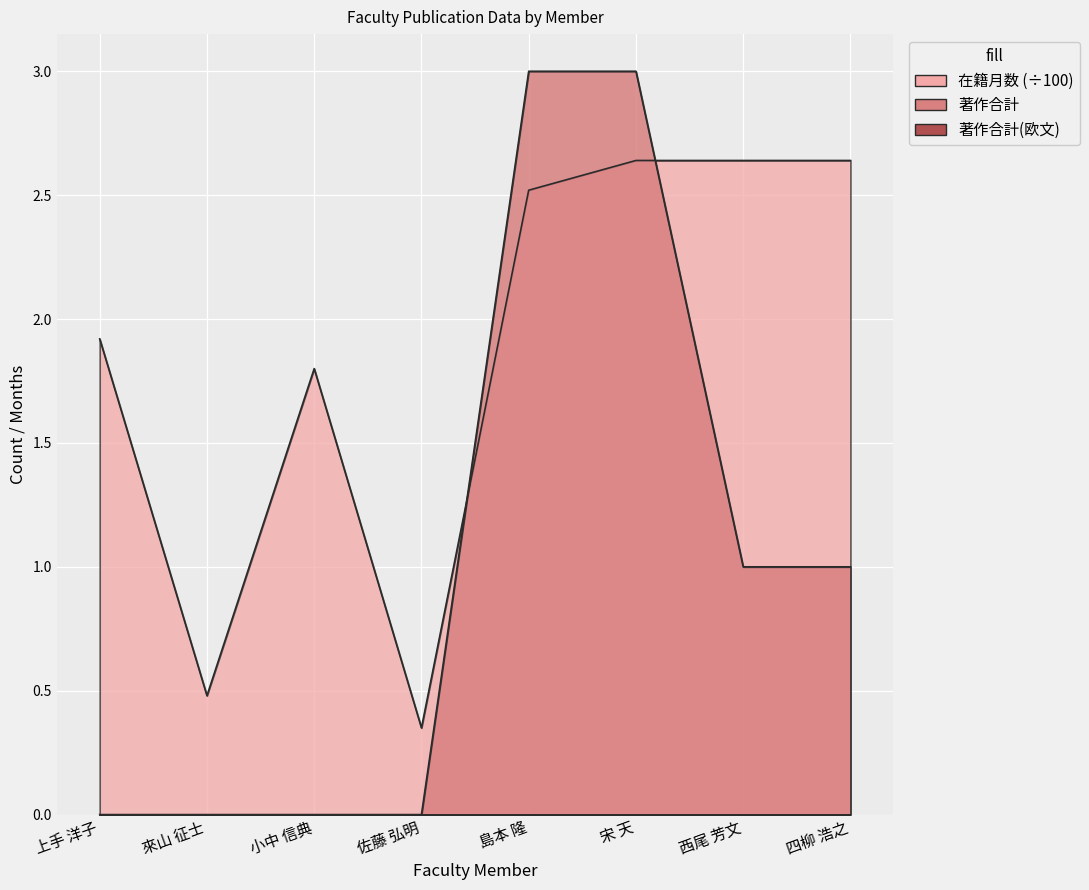

What is the maximum value for 在籍月数?

2.6